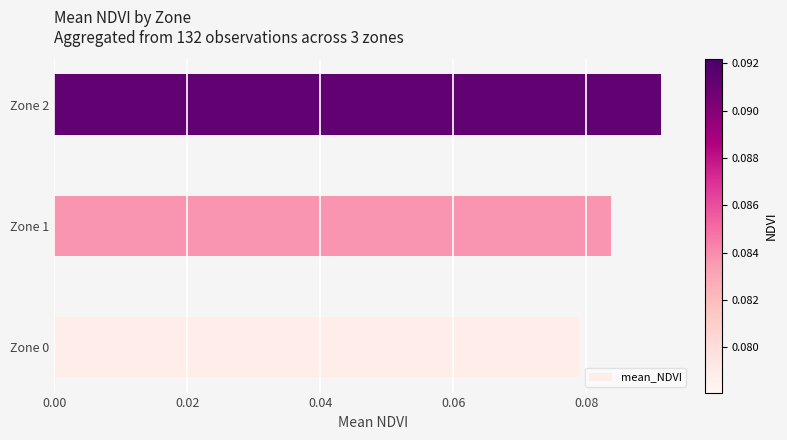

What is the sum of all values?

0.3